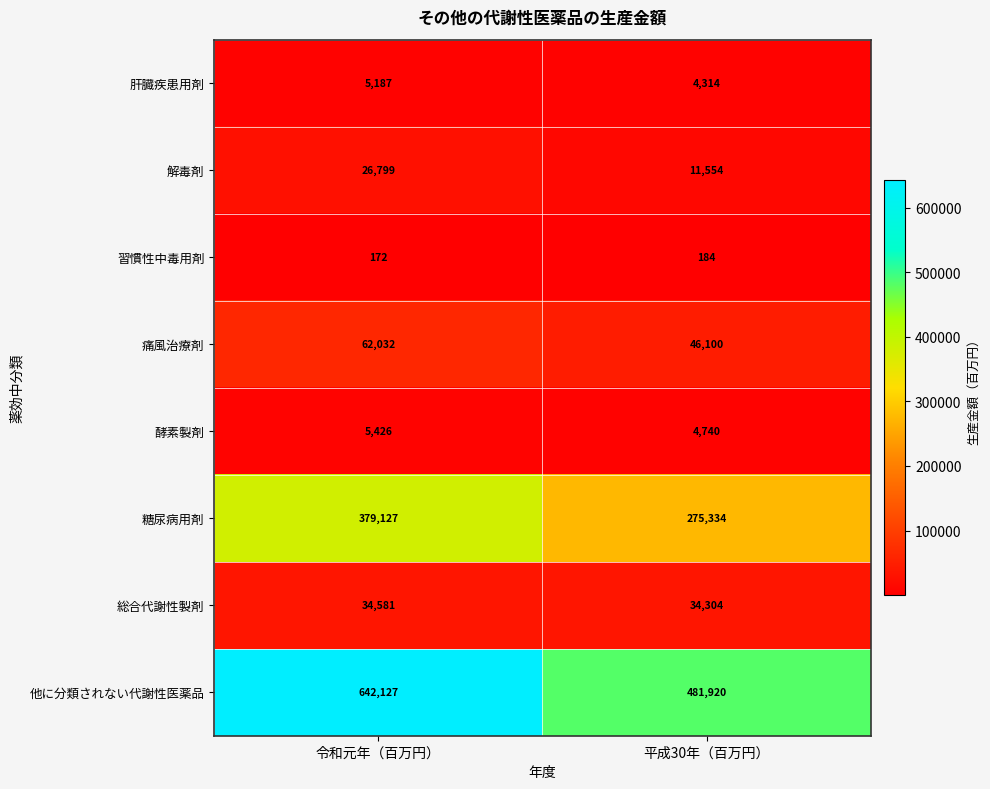

What is the total value across all series at 令和元年（百万円）?

1155451